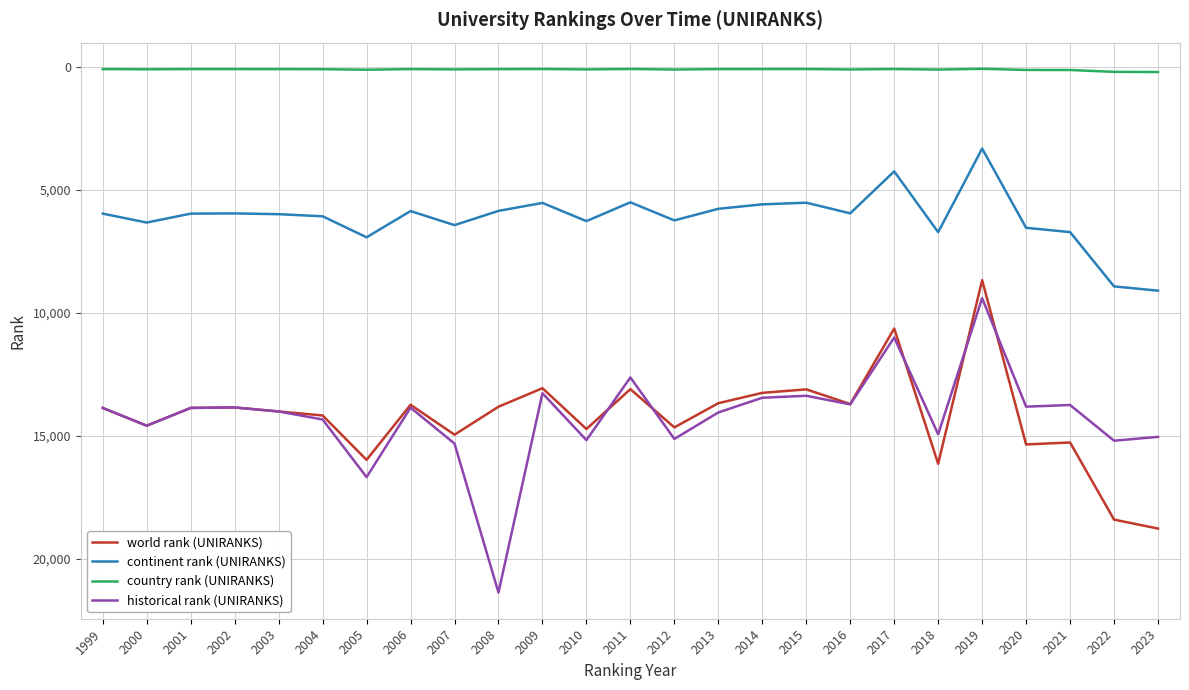

What is the lowest value of the world rank (UNIRANKS) series?

8675